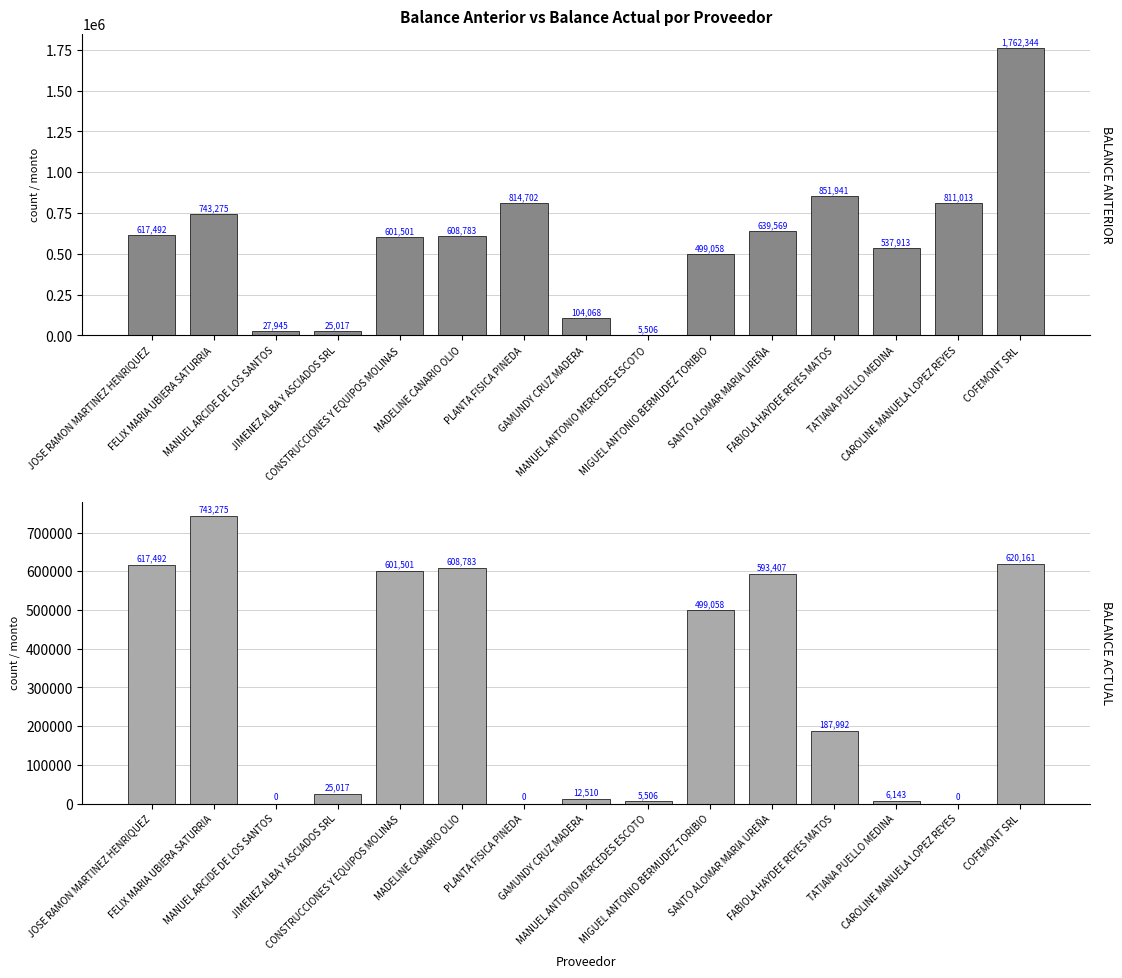

Is the value of BALANCE ANTERIOR at MANUEL ANTONIO MERCEDES ESCOTO greater than the value of BALANCE ACTUAL at MADELINE CANARIO OLIO?

No